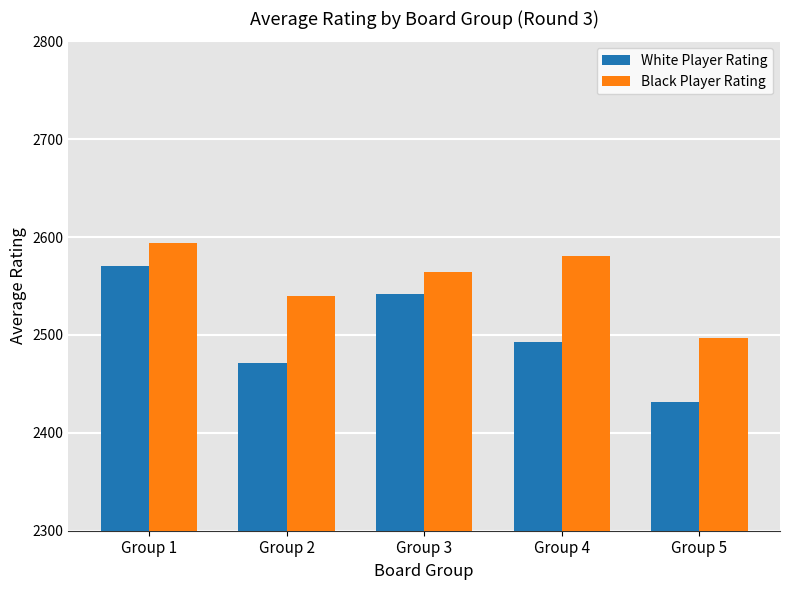

What is the approximate value of White Player Rating at Group 4?

2493.0